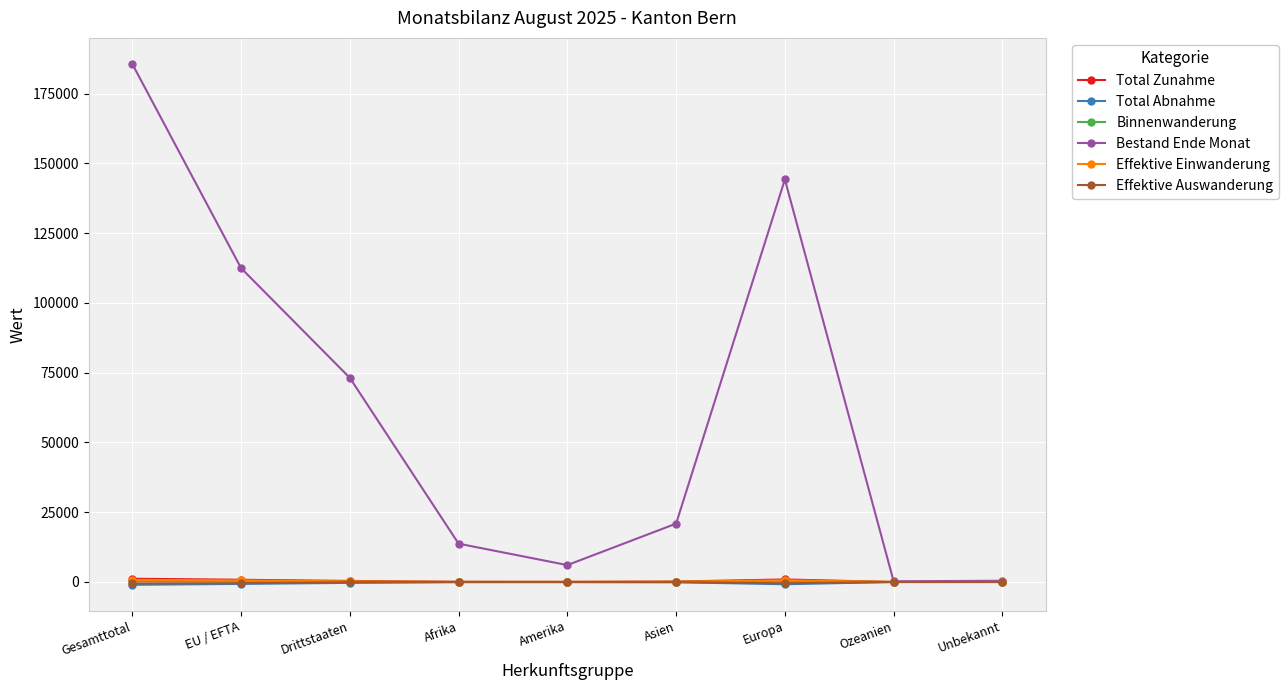

Which series has the widest spread of values?

Bestand Ende Monat